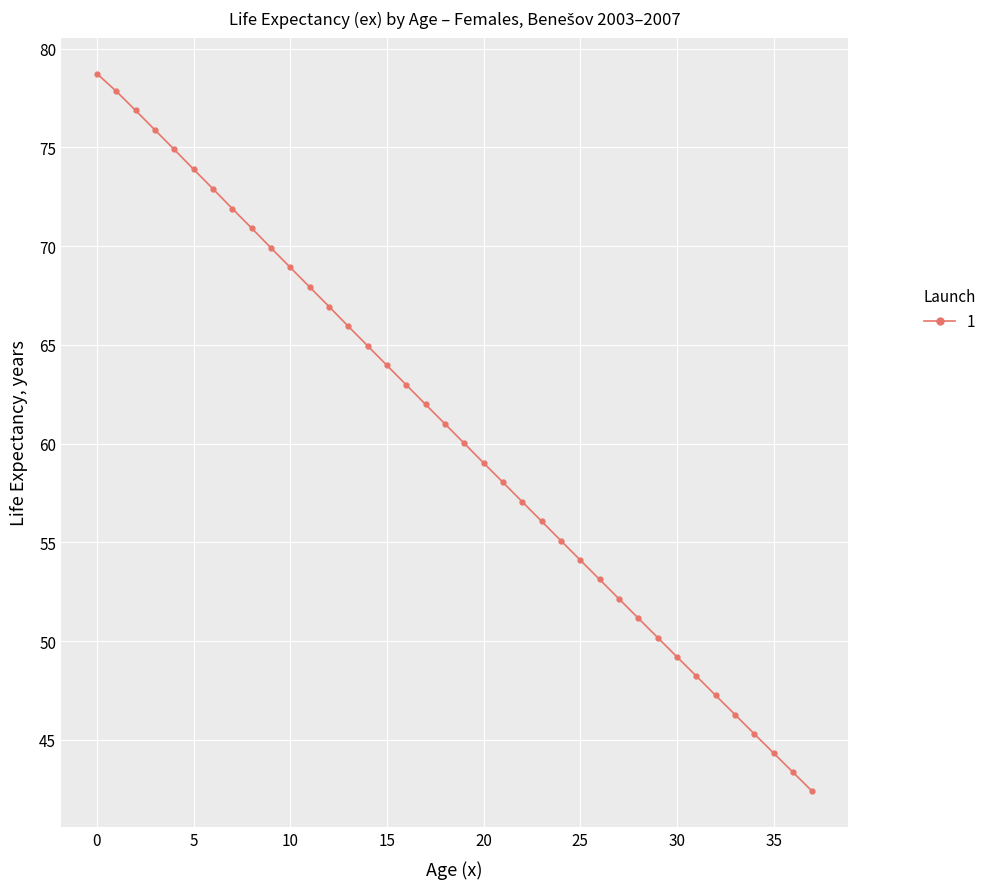

What is the greatest value displayed?

78.7